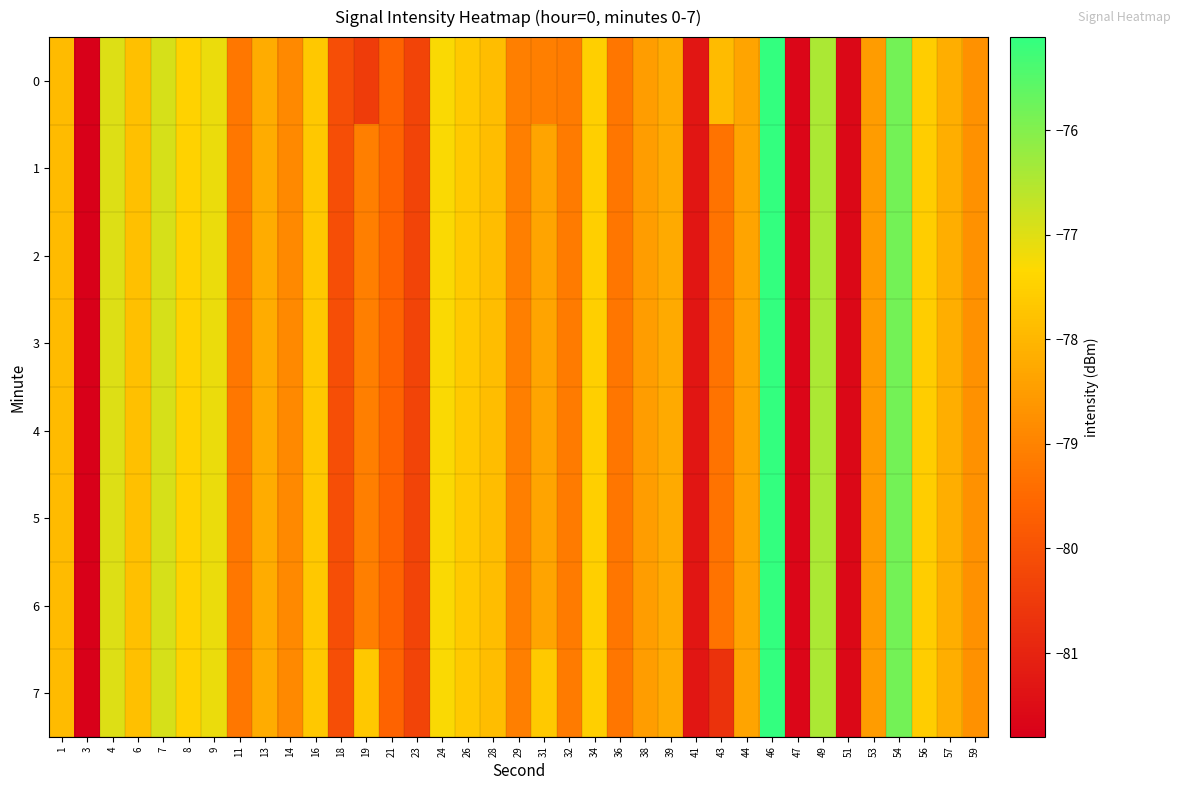

At which category is the sum across all series the highest?

46